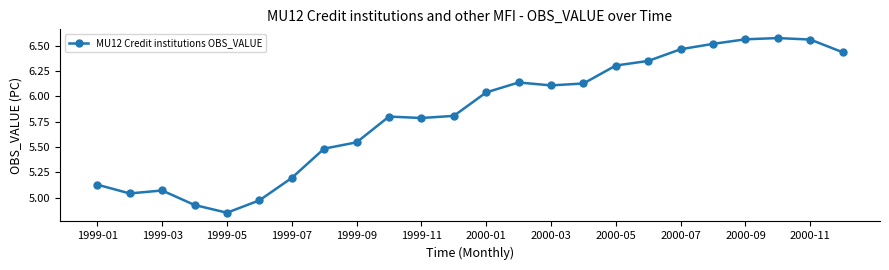

True or false: the data has more than 0 interior local peaks.

True